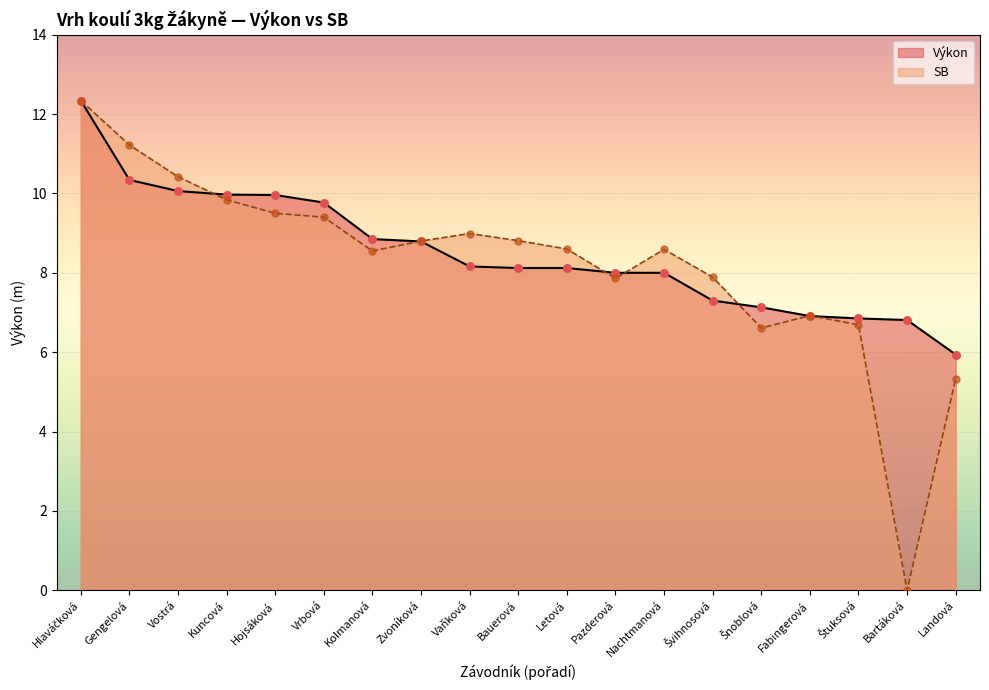

Which series has the largest total across all categories?

Výkon